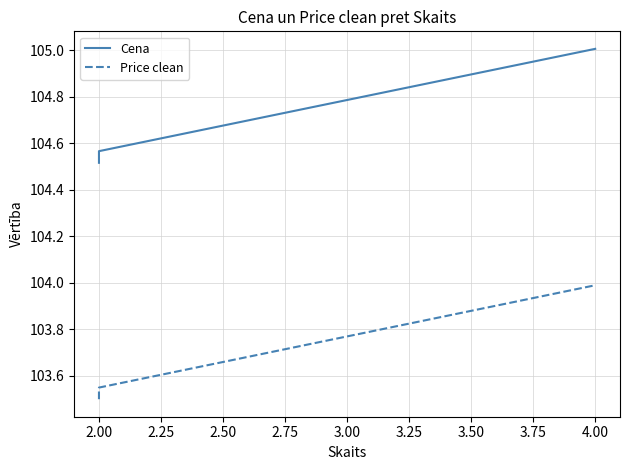

How many data points does each series have?

3